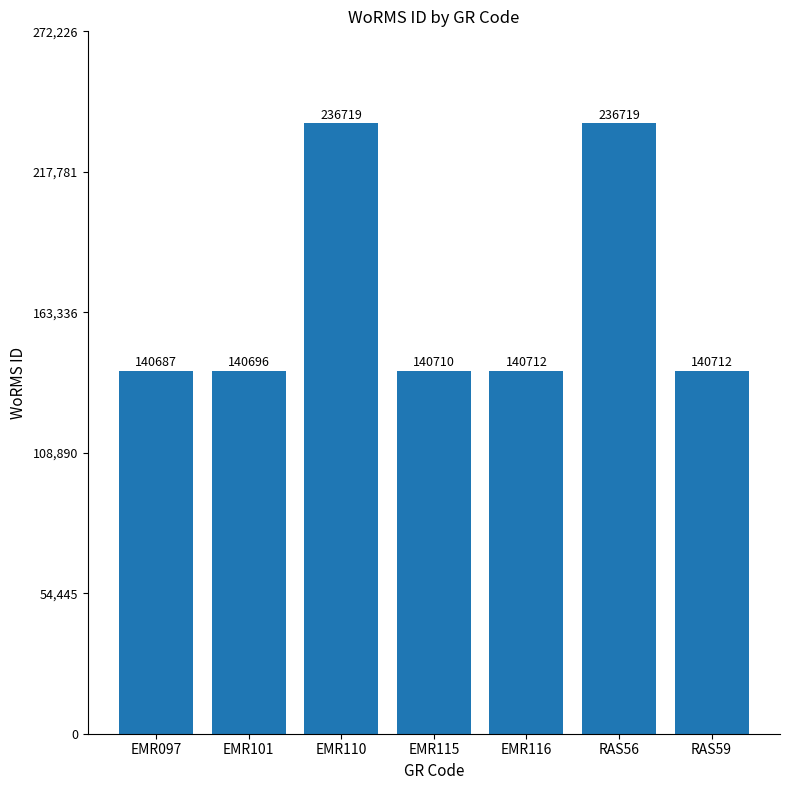

What position from the right is EMR116?

3